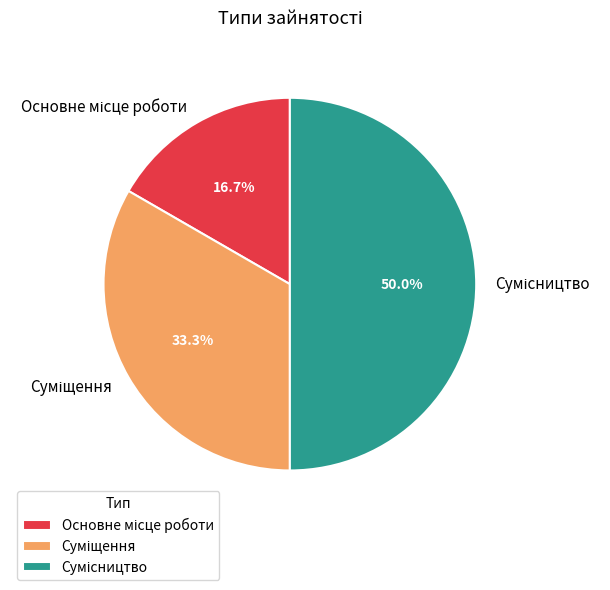

True or false: Суміщення accounts for 33% of the total.

True